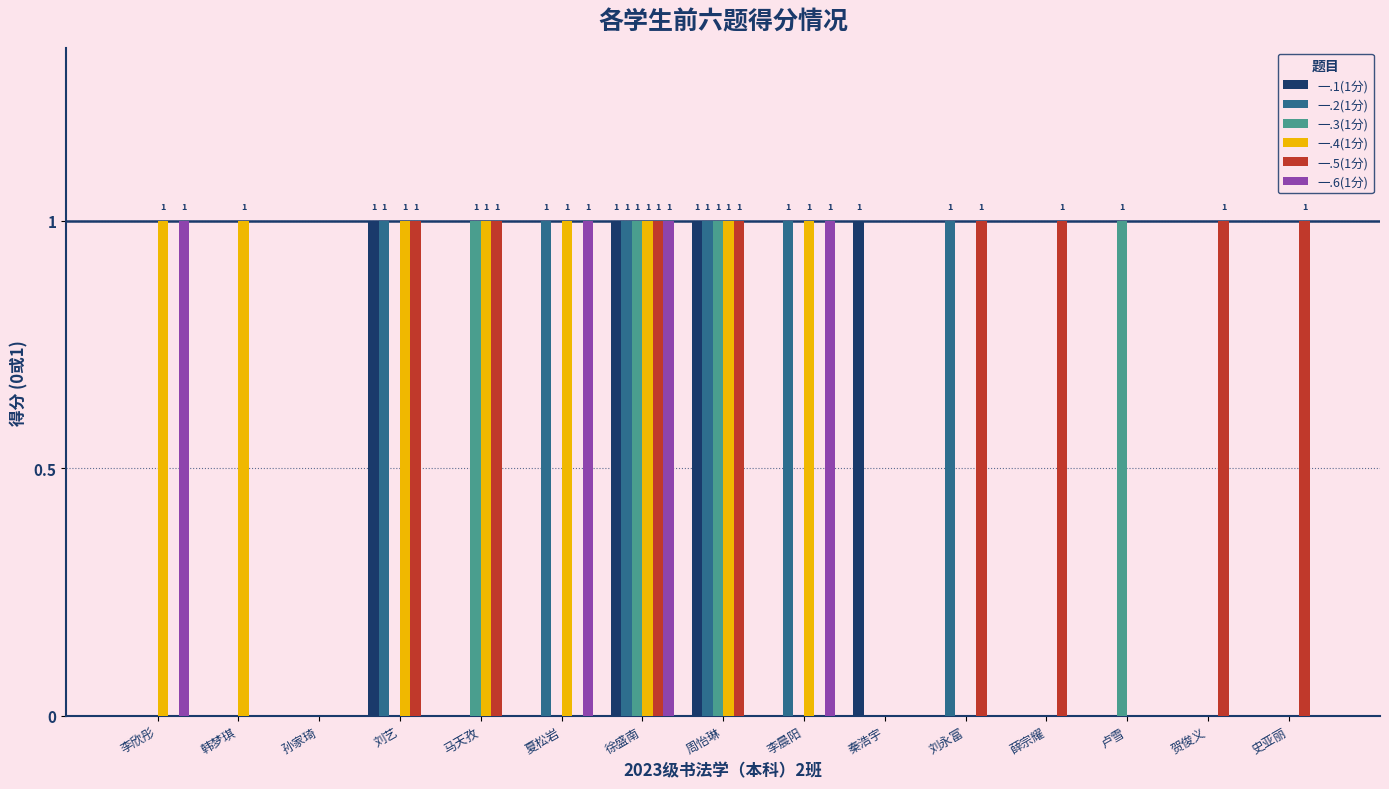

Reading left to right, extract all data points from this chart.

一.1(1分): 李欣彤=0	韩梦琪=0	孙家琦=0	刘艺=1	马天孜=0	夏松岩=0	徐盛南=1	周怡琳=1	李晨阳=0	秦浩宇=1	刘永富=0	薛宗耀=0	卢雪=0	贺俊义=0	史亚丽=0
一.2(1分): 李欣彤=0	韩梦琪=0	孙家琦=0	刘艺=1	马天孜=0	夏松岩=1	徐盛南=1	周怡琳=1	李晨阳=1	秦浩宇=0	刘永富=1	薛宗耀=0	卢雪=0	贺俊义=0	史亚丽=0
一.3(1分): 李欣彤=0	韩梦琪=0	孙家琦=0	刘艺=0	马天孜=1	夏松岩=0	徐盛南=1	周怡琳=1	李晨阳=0	秦浩宇=0	刘永富=0	薛宗耀=0	卢雪=1	贺俊义=0	史亚丽=0
一.4(1分): 李欣彤=1	韩梦琪=1	孙家琦=0	刘艺=1	马天孜=1	夏松岩=1	徐盛南=1	周怡琳=1	李晨阳=1	秦浩宇=0	刘永富=0	薛宗耀=0	卢雪=0	贺俊义=0	史亚丽=0
一.5(1分): 李欣彤=0	韩梦琪=0	孙家琦=0	刘艺=1	马天孜=1	夏松岩=0	徐盛南=1	周怡琳=1	李晨阳=0	秦浩宇=0	刘永富=1	薛宗耀=1	卢雪=0	贺俊义=1	史亚丽=1
一.6(1分): 李欣彤=1	韩梦琪=0	孙家琦=0	刘艺=0	马天孜=0	夏松岩=1	徐盛南=1	周怡琳=0	李晨阳=1	秦浩宇=0	刘永富=0	薛宗耀=0	卢雪=0	贺俊义=0	史亚丽=0